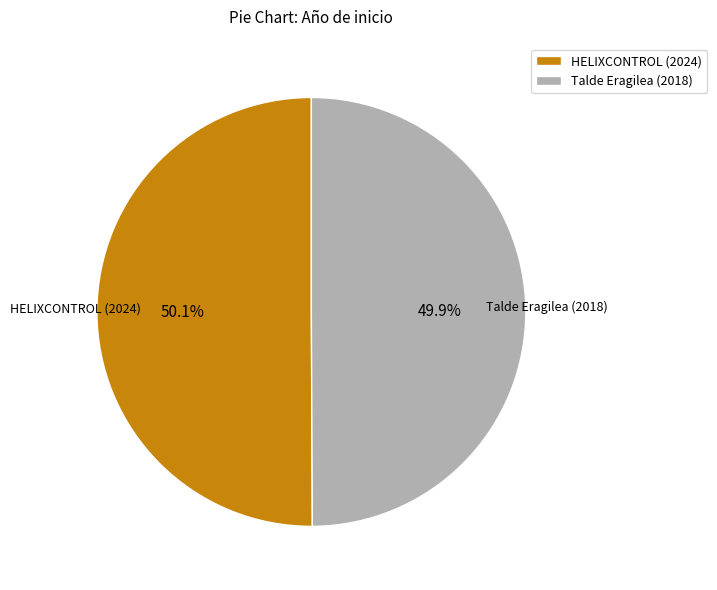

What percentage is NOT represented by HELIXCONTROL (2024)?

49.9%